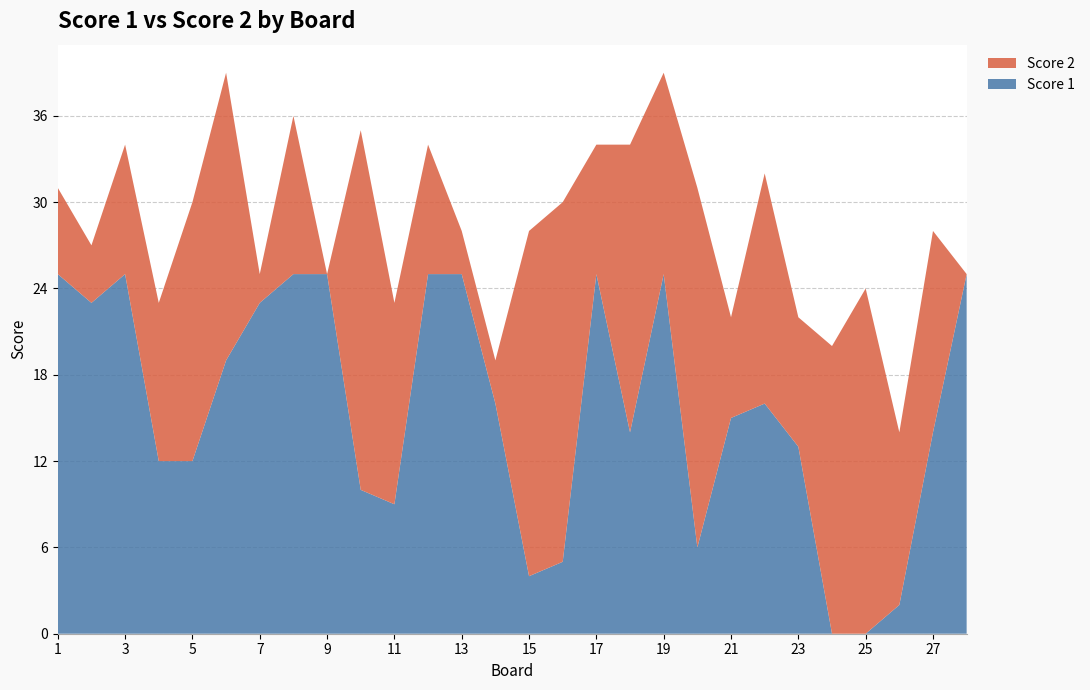

Reading right to left, what are all the values shown in this chart?

Score 1: 28=25	27=14	26=2	25=0	24=0	23=13	22=16	21=15	20=6	19=25	18=14	17=25	16=5	15=4	14=16	13=25	12=25	11=9	10=10	9=25	8=25	7=23	6=19	5=12	4=12	3=25	2=23	1=25
Score 2: 28=0	27=14	26=12	25=24	24=20	23=9	22=16	21=7	20=25	19=14	18=20	17=9	16=25	15=24	14=3	13=3	12=9	11=14	10=25	9=0	8=11	7=2	6=20	5=18	4=11	3=9	2=4	1=6